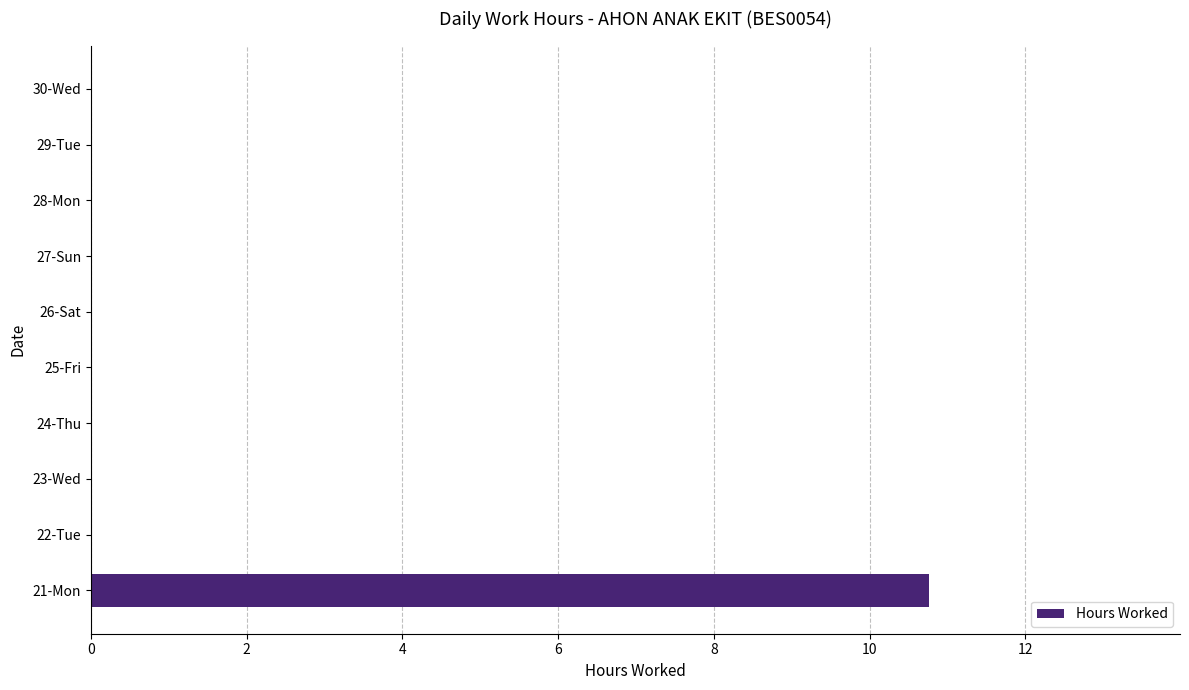

What is the sum of all values?

10.8